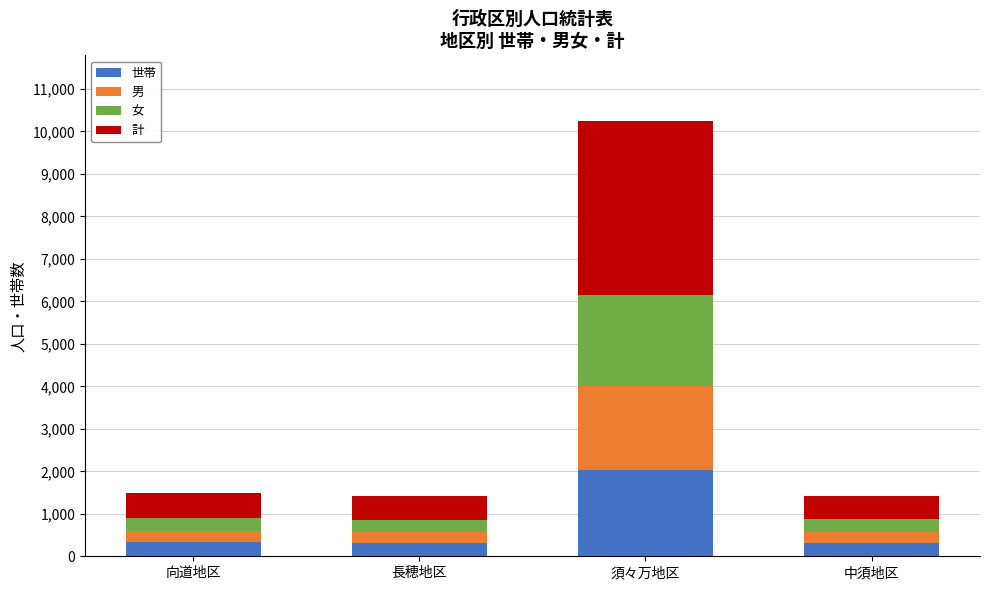

Count the number of data series in this chart.

4